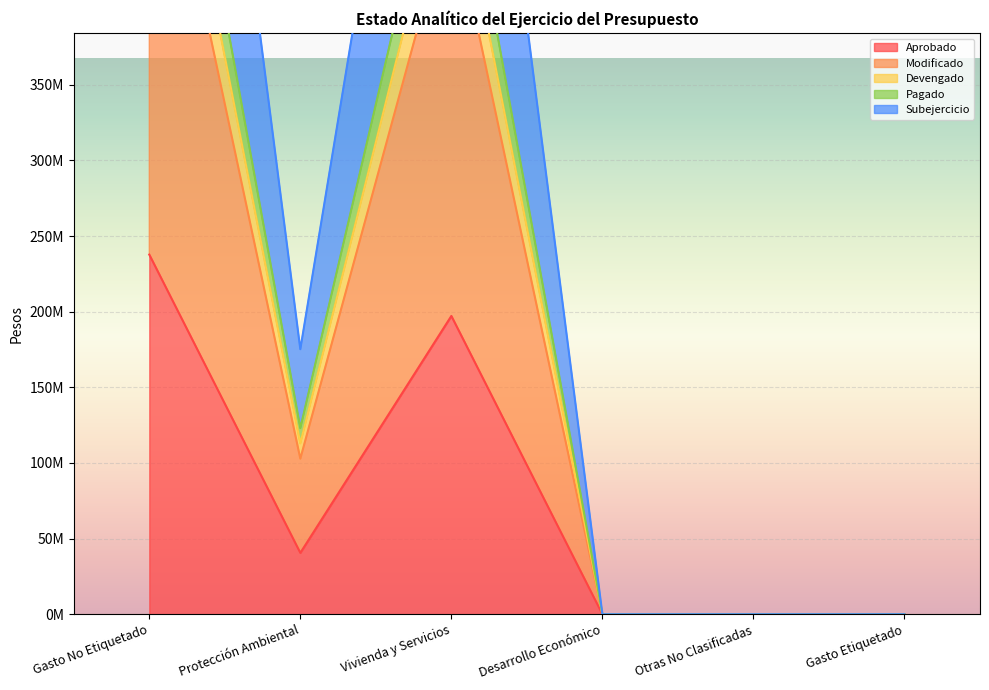

How many interior local peaks does the Modificado series have?

1